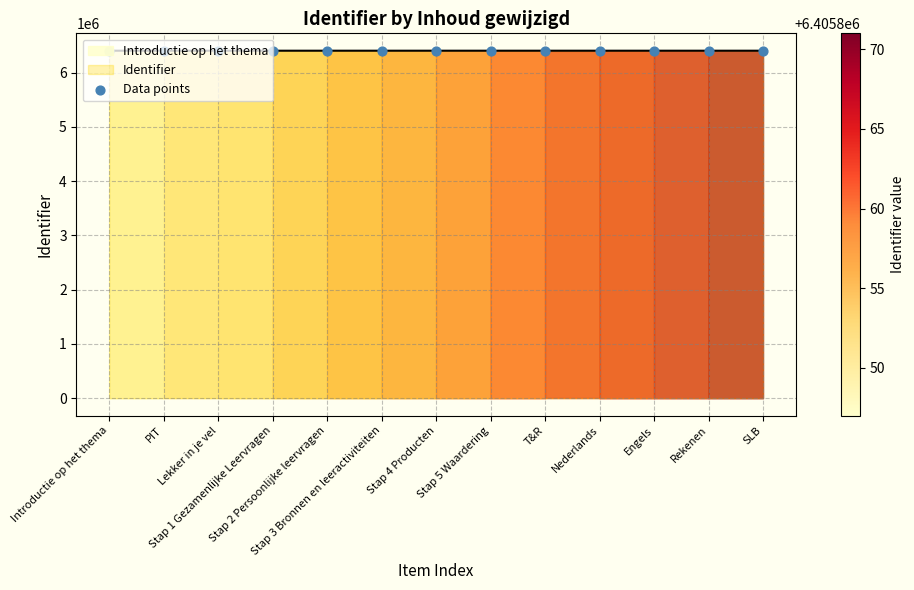

Between PIT and Rekenen, which is larger?

Rekenen